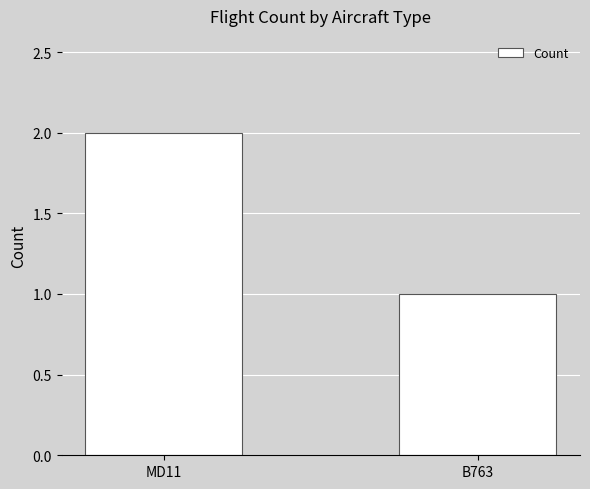

How many categories are shown in the chart?

2